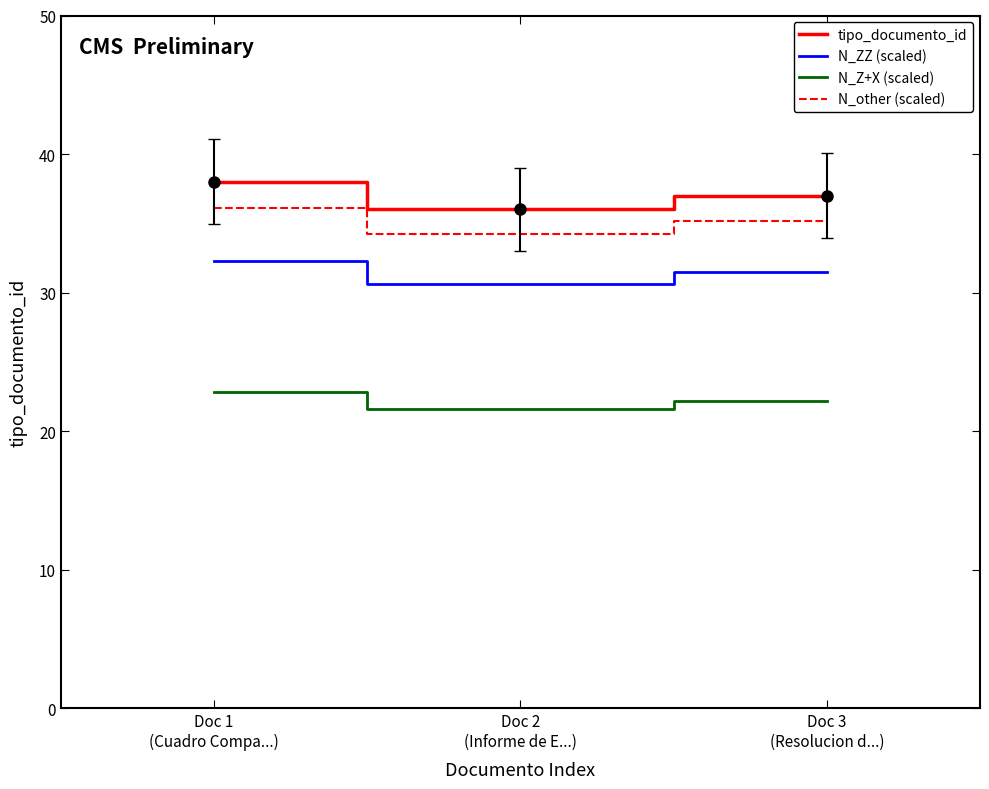

List the labels in order of N_ZZ (scaled) value, largest first.

Doc 1
(Cuadro Compa...), Doc 3
(Resolucion d...), Doc 2
(Informe de E...)